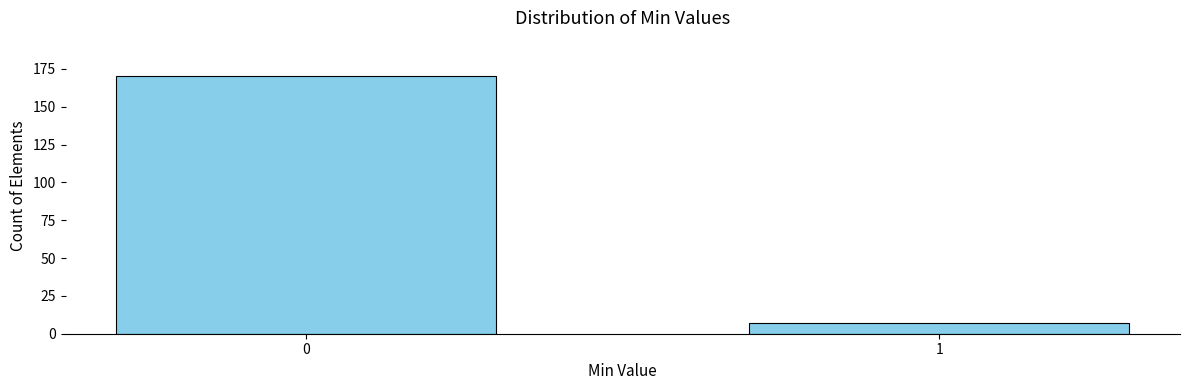

Reading left to right, what are all the values shown in this chart?

170	7